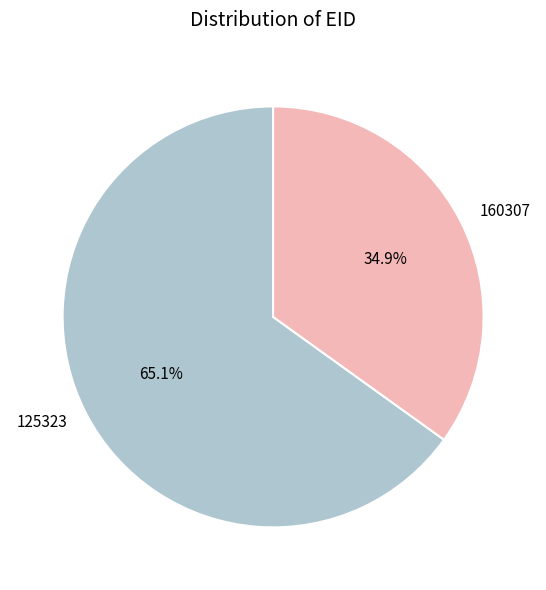

To the nearest percent, what is the difference between the 160307 and 125323 slice percentages?

30%